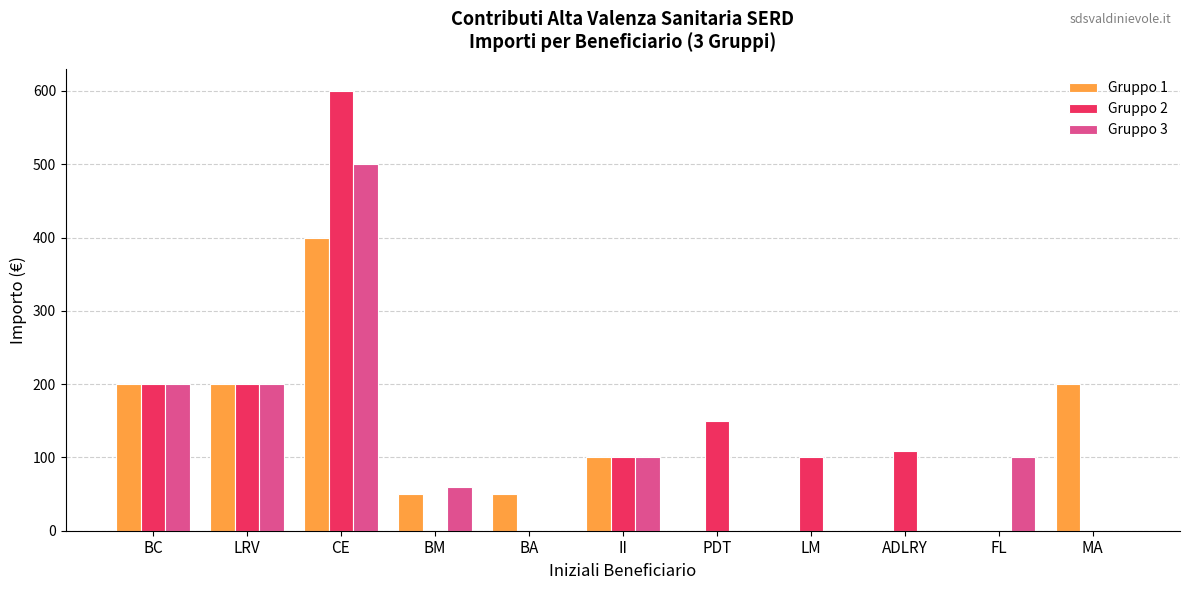

The Gruppo 1 series shows 0.0 at ADLRY. True or false?

True